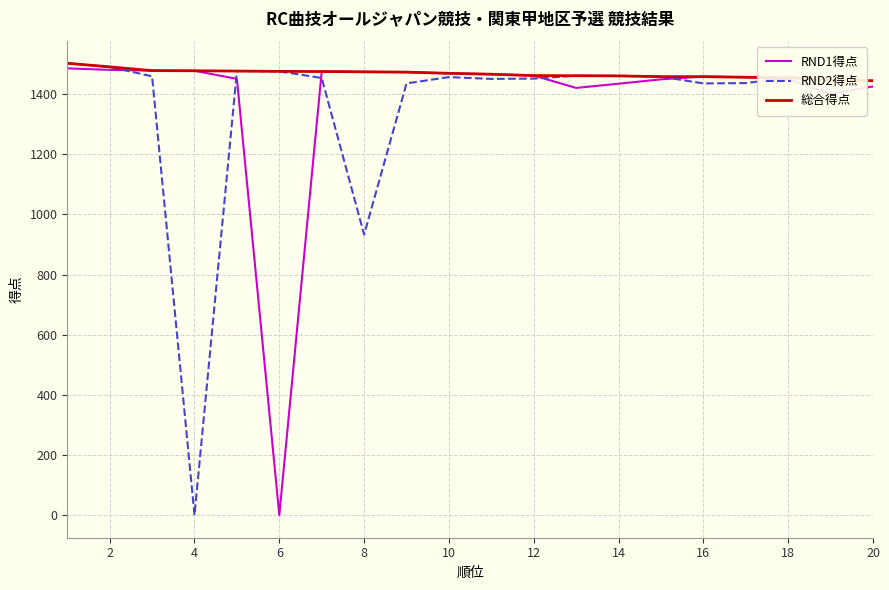

What is the maximum value for RND2得点?

1503.0